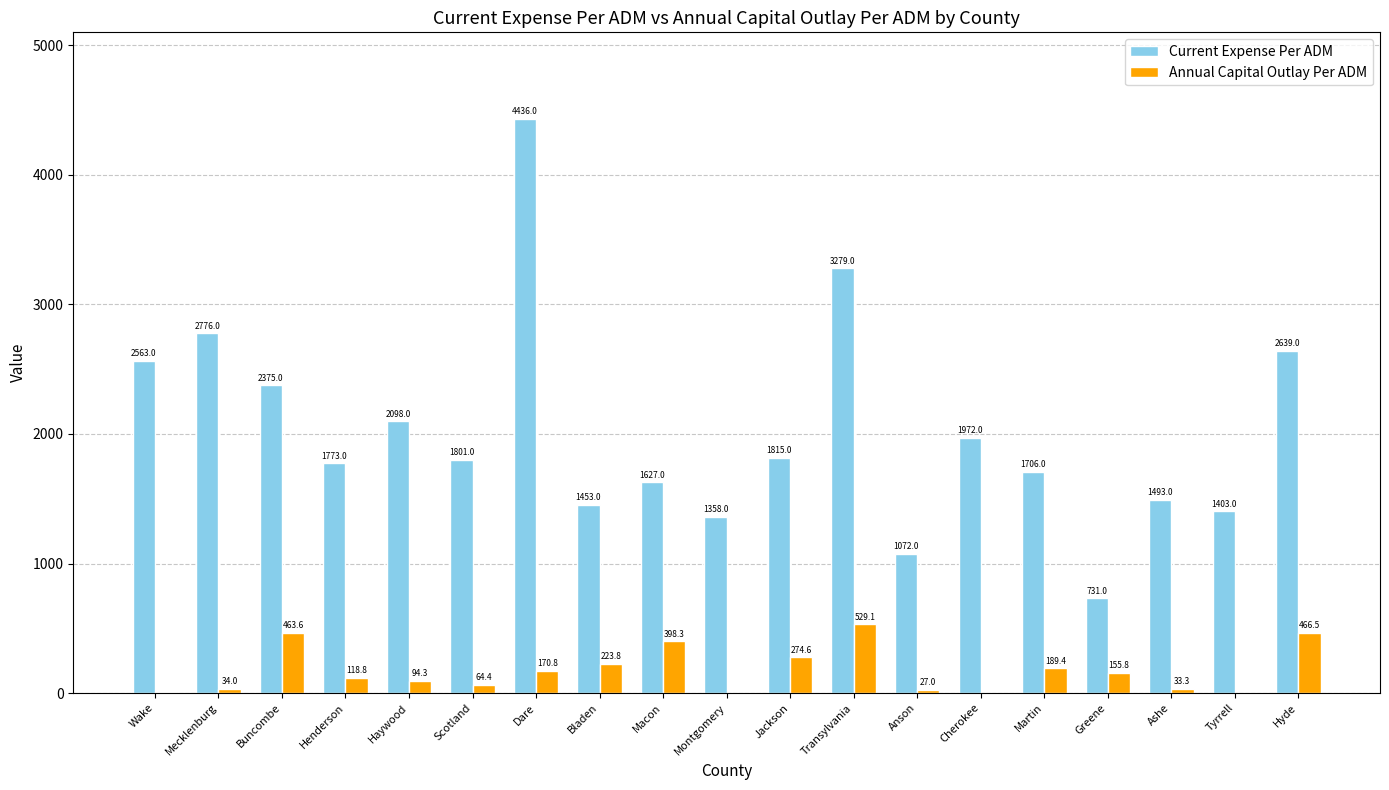

The value of Current Expense Per ADM at Montgomery is 1358.0. True or false?

True